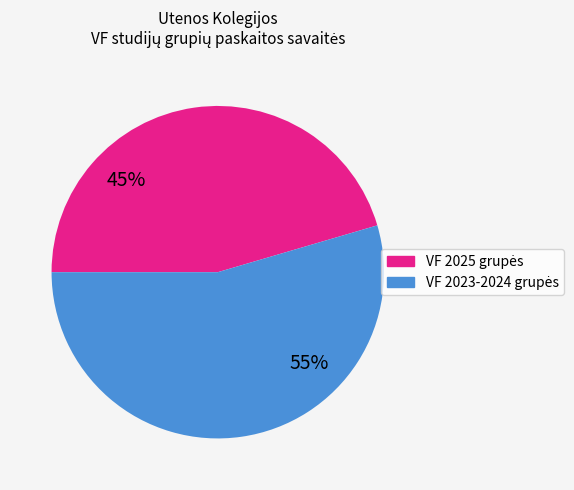

Does any single category account for the majority?

Yes